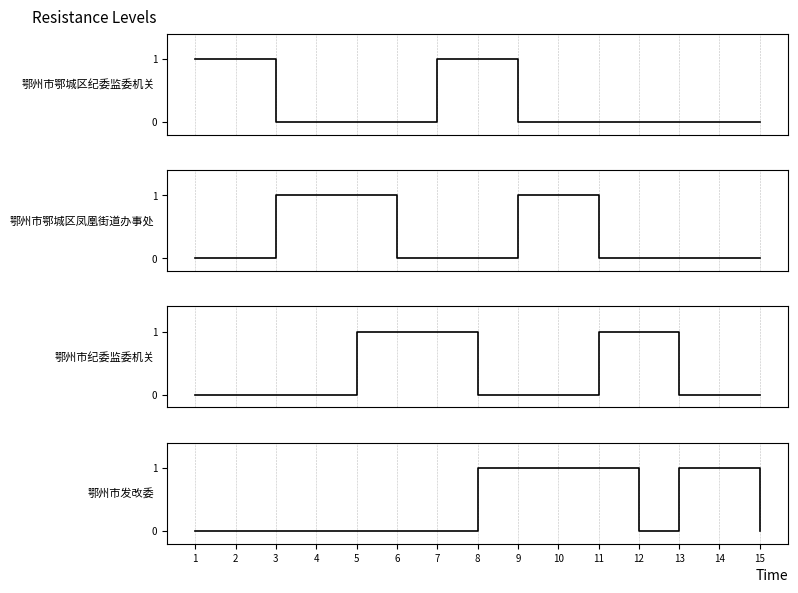

How many values in 鄂州市纪委监委机关 are above zero?

5